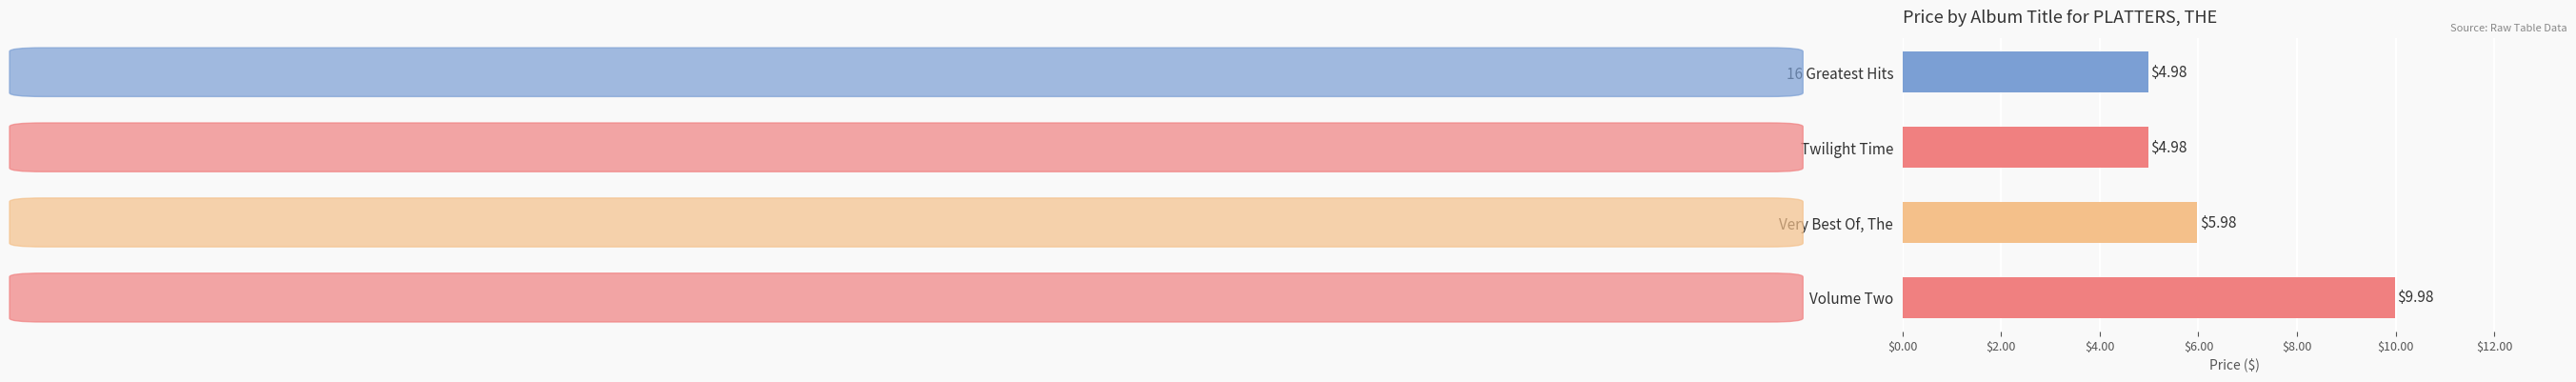

At which category does the chart reach its peak across all series?

Volume Two